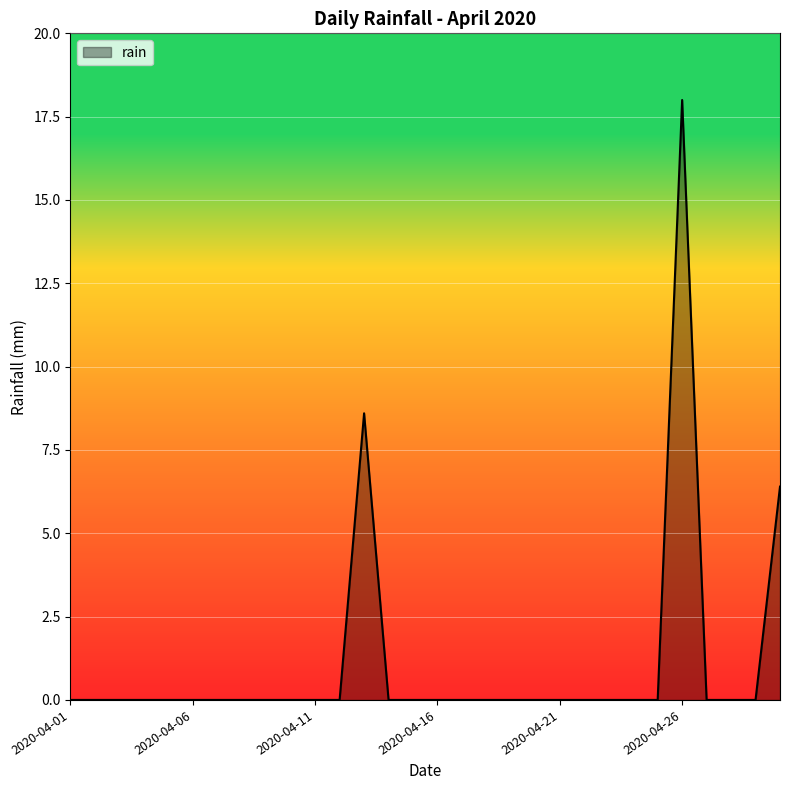

What is the greatest value displayed?

18.0